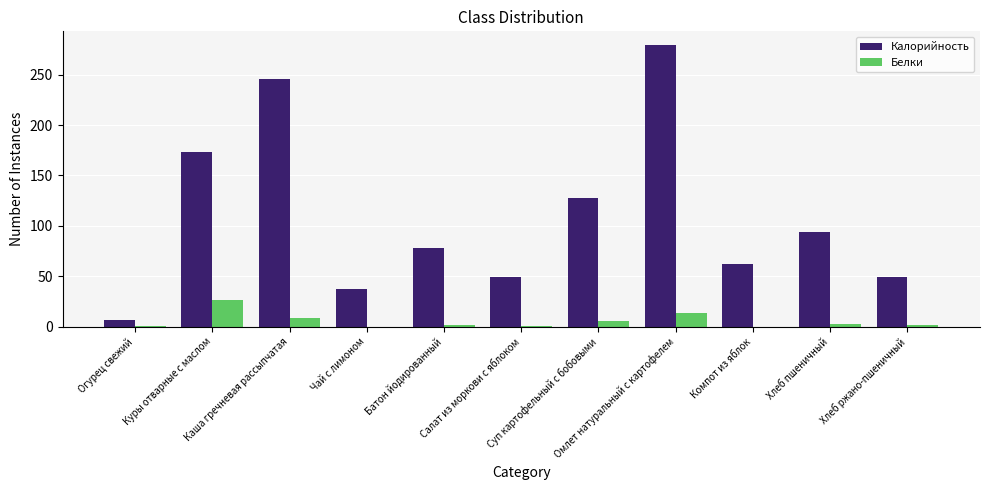

How many groups of bars are there?

11